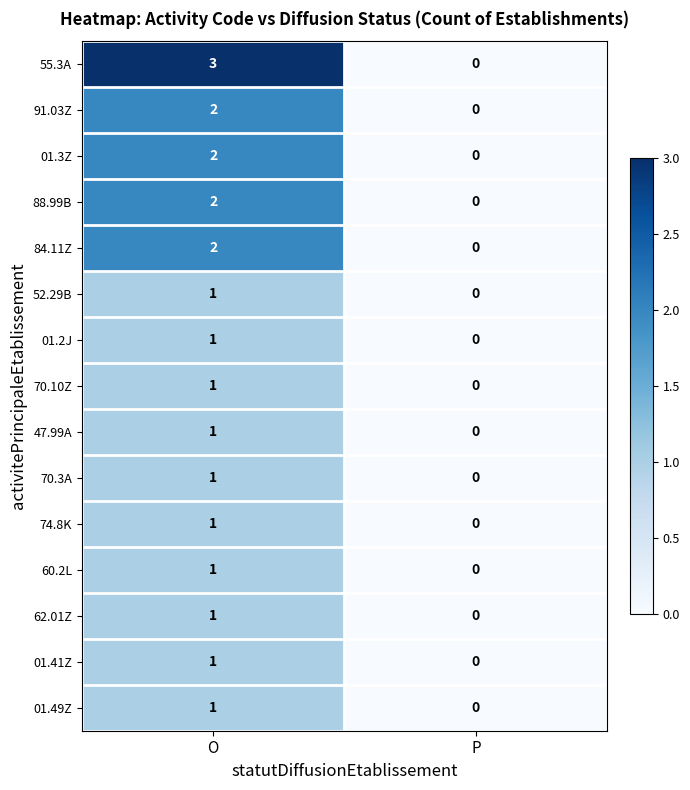

Which series changed the most between O and P?

55.3A